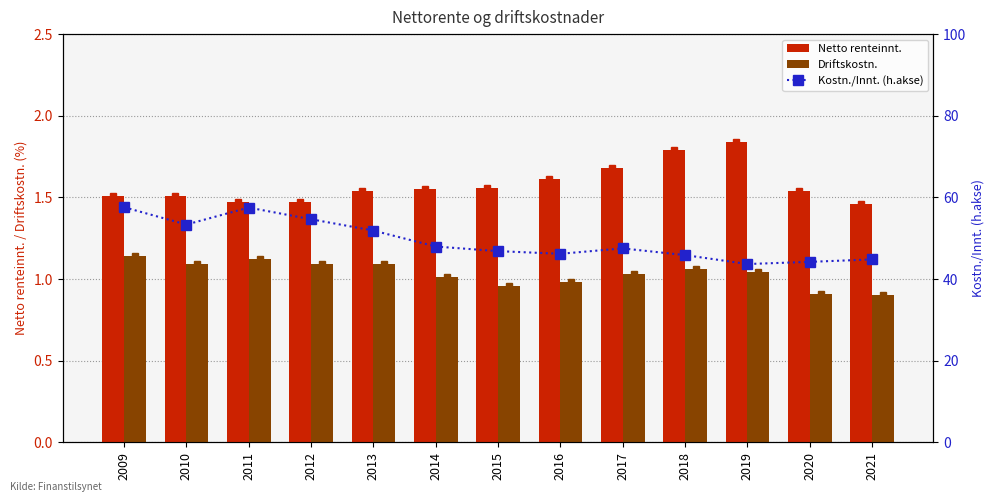

Reading right to left, list all the values displayed in this chart.

Netto renteinnt.: 1.5	1.5	1.8	1.8	1.7	1.6	1.6	1.6	1.5	1.5	1.5	1.5	1.5
Driftskostn.: 0.9	0.9	1.0	1.1	1.0	1.0	1.0	1.0	1.1	1.1	1.1	1.1	1.1
Kostn./Innt. (h.akse): 44.8	44.2	43.7	45.9	47.5	46.2	46.8	48.0	51.9	54.6	57.5	53.3	57.6